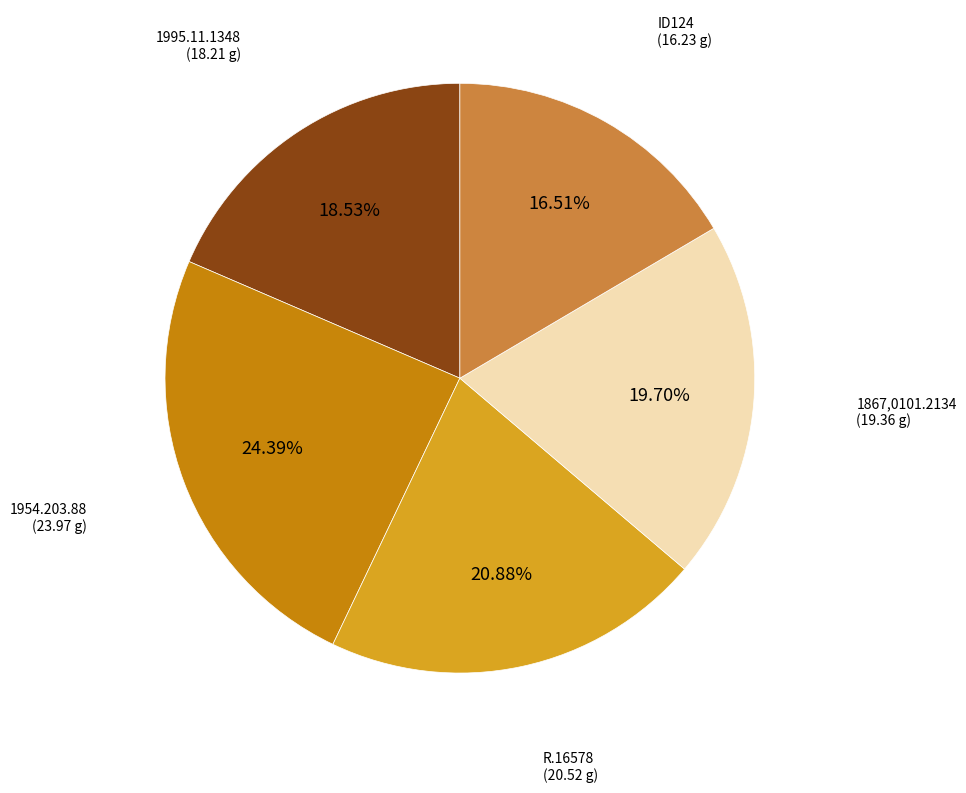

Is there any slice that represents more than half of the pie?

No